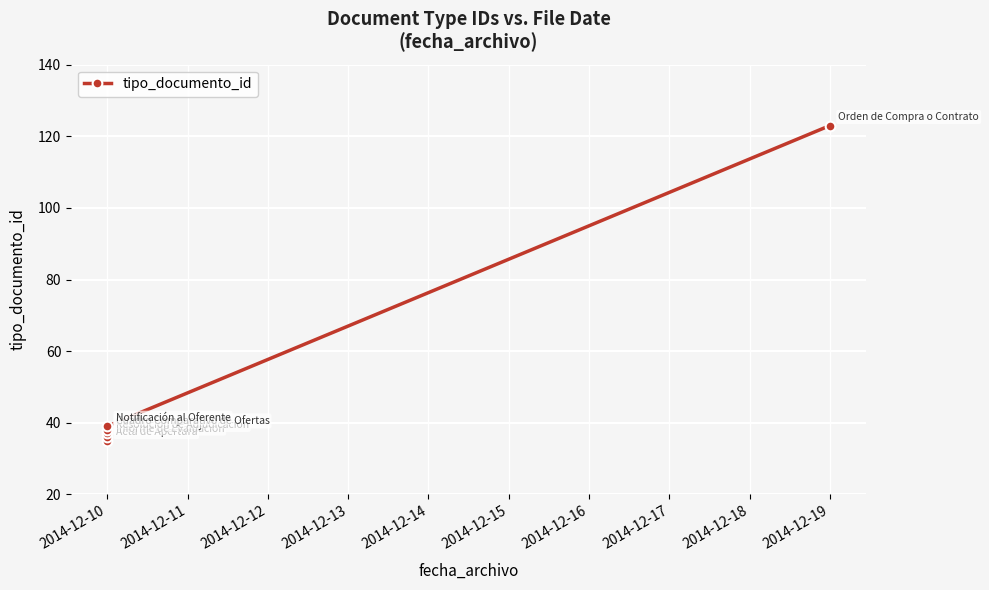

What is the greatest value displayed?

123